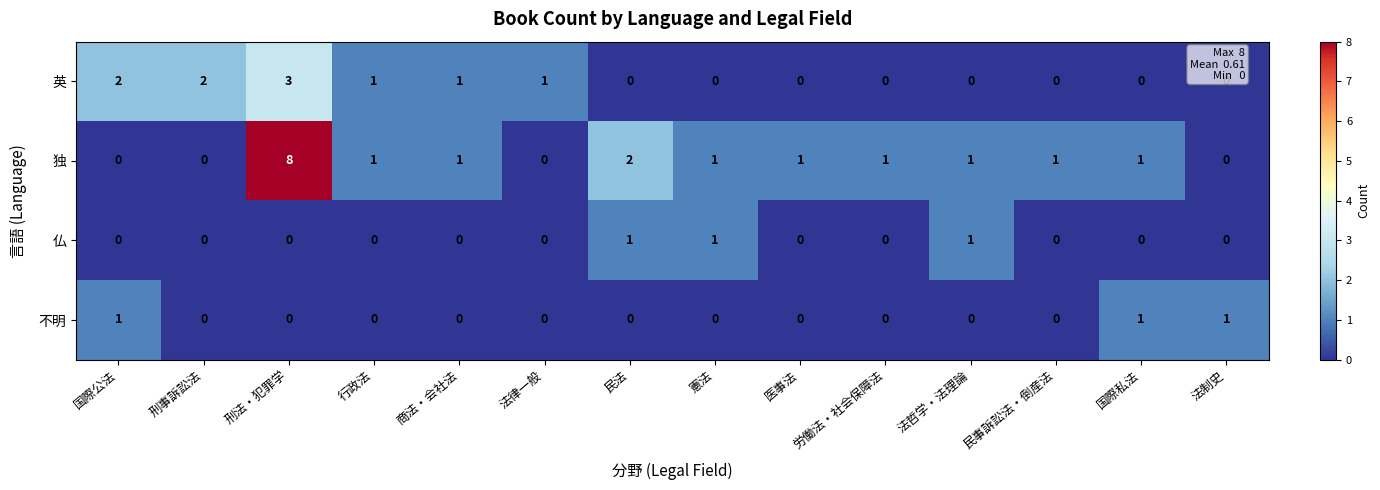

Is it true that 不明 equals -1 at 刑法・犯罪学?

False